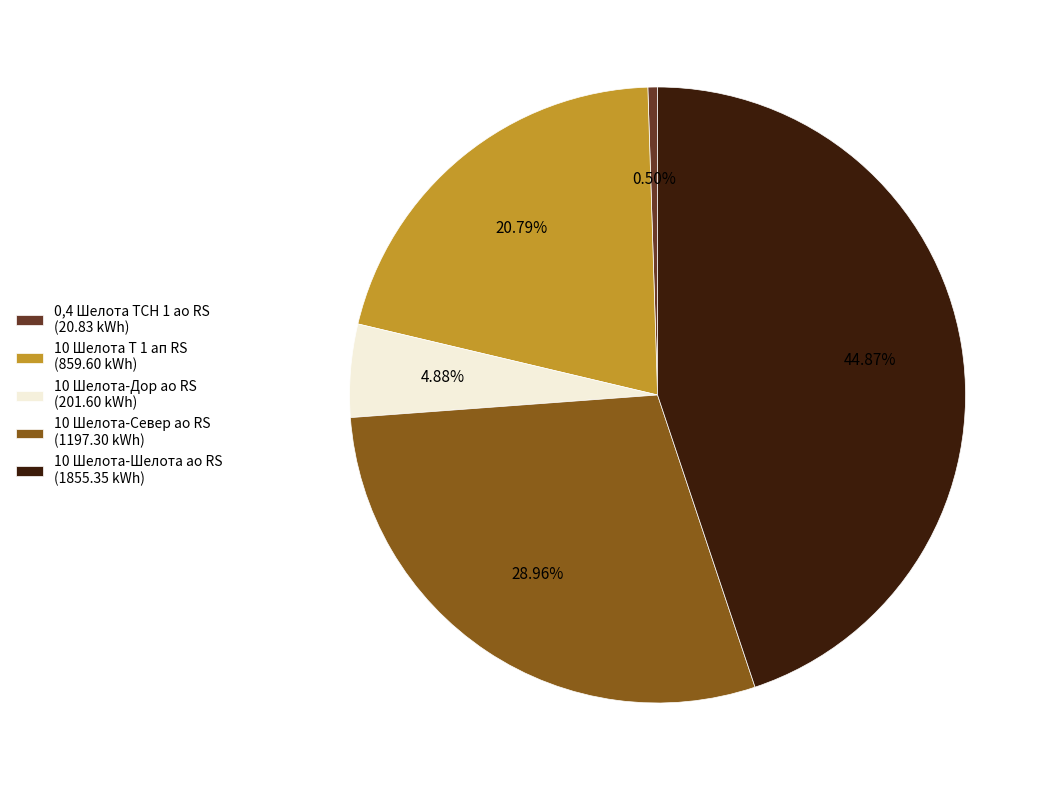

Is there any slice that represents more than half of the pie?

No